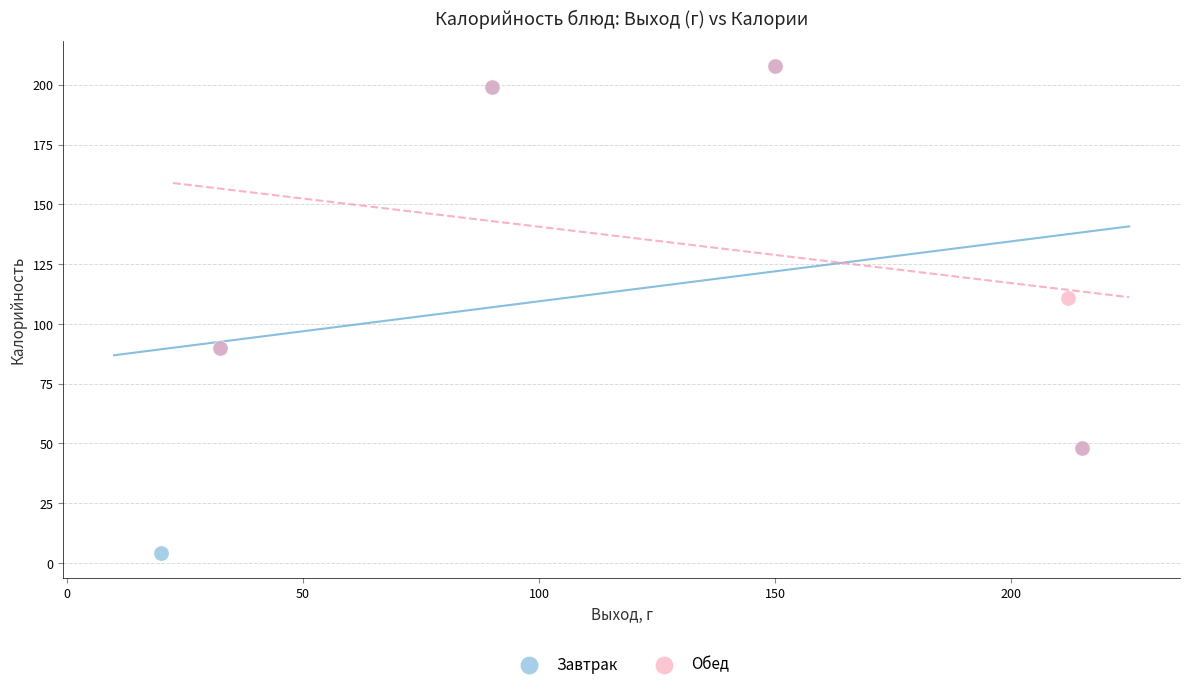

What are all the series names shown in the legend?

Завтрак, Обед